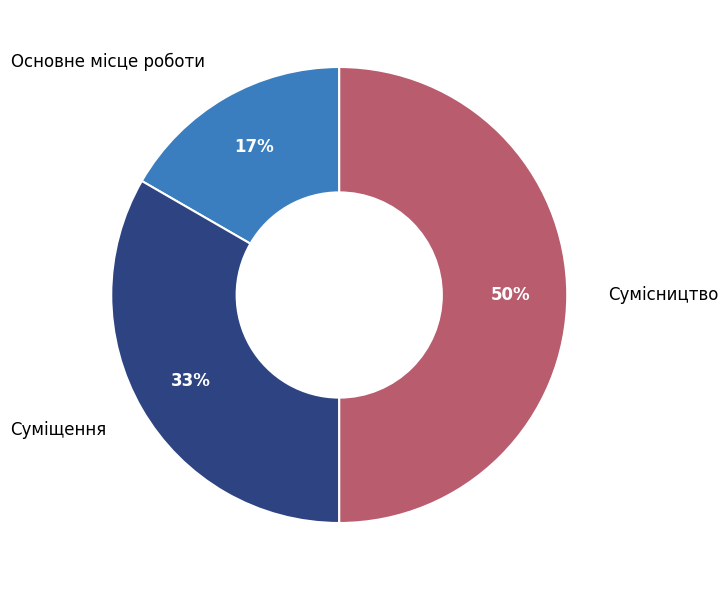

Which category has the biggest portion of the pie?

Сумісництво